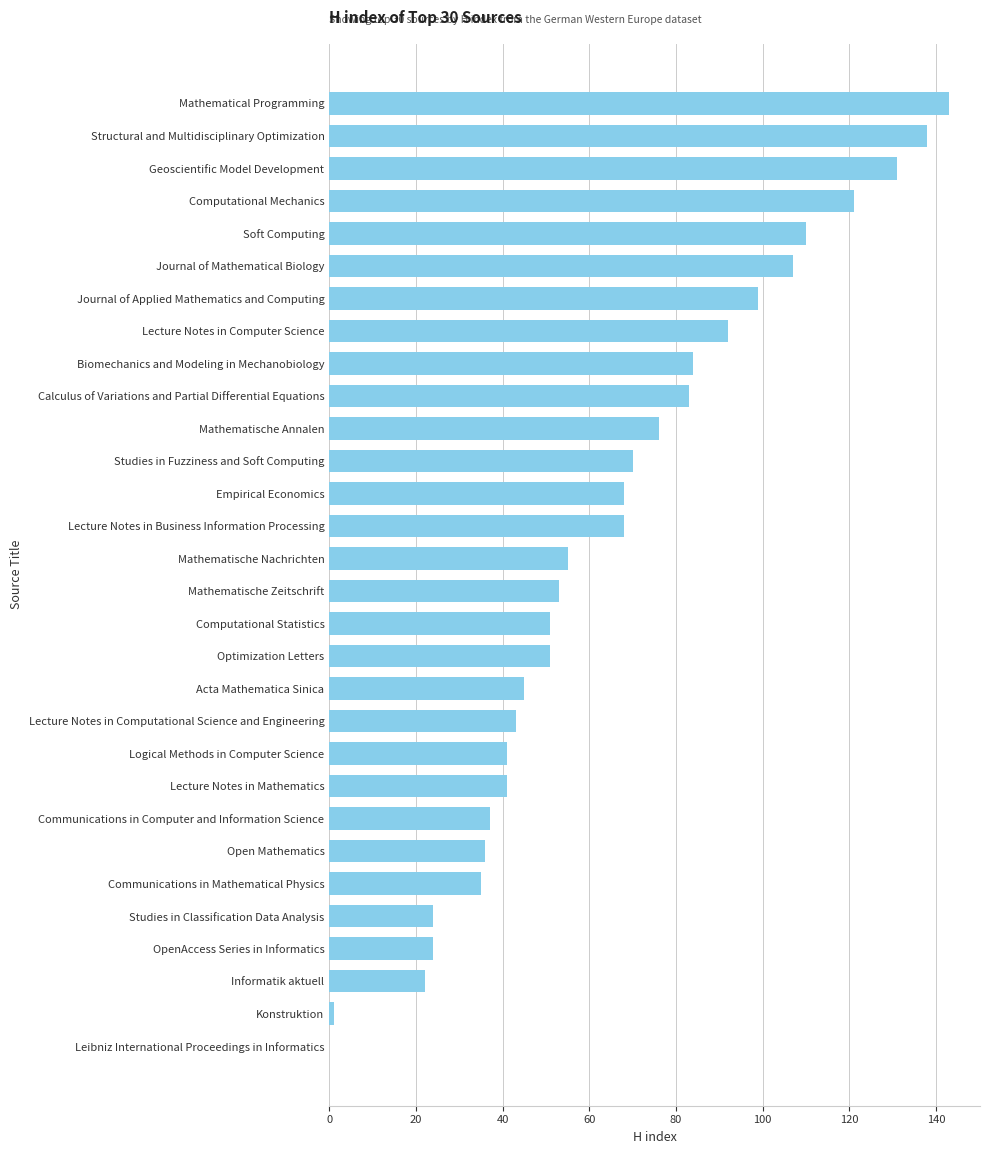

What is the sum of all values?

1949